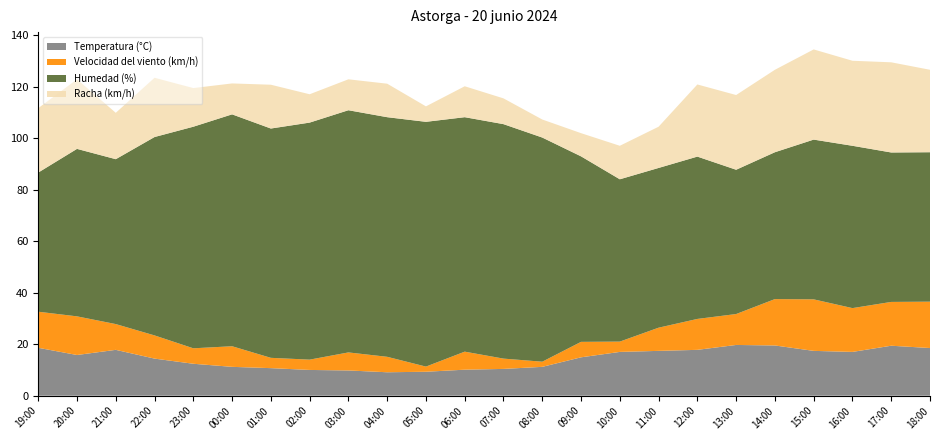

Reading right to left, list all the values displayed in this chart.

Temperatura (°C): 18:00=18.5	17:00=19.4	16:00=17.0	15:00=17.4	14:00=19.5	13:00=19.7	12:00=17.8	11:00=17.4	10:00=17.0	09:00=14.9	08:00=11.2	07:00=10.4	06:00=10.1	05:00=9.3	04:00=9.1	03:00=9.8	02:00=10.0	01:00=10.7	00:00=11.2	23:00=12.4	22:00=14.4	21:00=17.8	20:00=15.8	19:00=18.6
Velocidad del viento (km/h): 18:00=18.0	17:00=17.0	16:00=17.0	15:00=20.0	14:00=18.0	13:00=12.0	12:00=12.0	11:00=9.0	10:00=4.0	09:00=6.0	08:00=2.0	07:00=4.0	06:00=7.0	05:00=2.0	04:00=6.0	03:00=7.0	02:00=4.0	01:00=4.0	00:00=8.0	23:00=6.0	22:00=9.0	21:00=10.0	20:00=15.0	19:00=14.0
Humedad (%): 18:00=58.0	17:00=58.0	16:00=63.0	15:00=62.0	14:00=57.0	13:00=56.0	12:00=63.0	11:00=62.0	10:00=63.0	09:00=72.0	08:00=87.0	07:00=91.0	06:00=91.0	05:00=95.0	04:00=93.0	03:00=94.0	02:00=92.0	01:00=89.0	00:00=90.0	23:00=86.0	22:00=77.0	21:00=64.0	20:00=65.0	19:00=54.0
Racha (km/h): 18:00=32.0	17:00=35.0	16:00=33.0	15:00=35.0	14:00=32.0	13:00=29.0	12:00=28.0	11:00=16.0	10:00=13.0	09:00=9.0	08:00=7.0	07:00=10.0	06:00=12.0	05:00=6.0	04:00=13.0	03:00=12.0	02:00=11.0	01:00=17.0	00:00=12.0	23:00=15.0	22:00=23.0	21:00=18.0	20:00=27.0	19:00=25.0